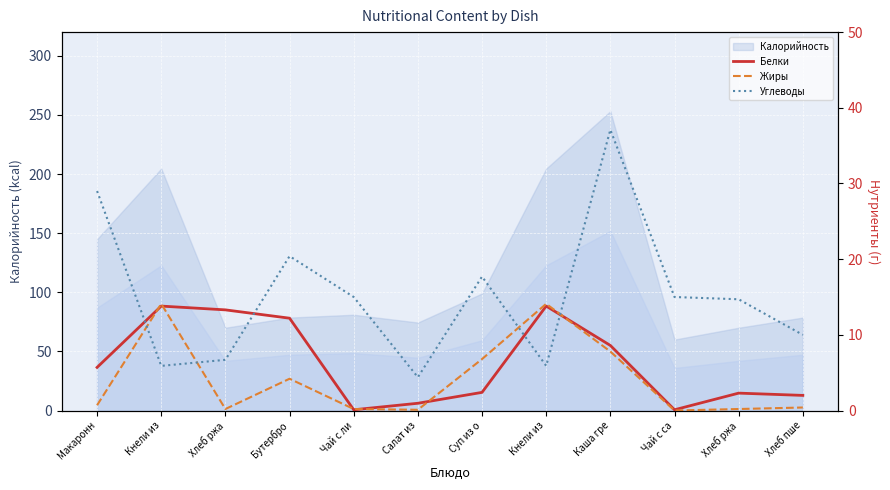

At which category does Белки reach its first local valley?

Чай с ли